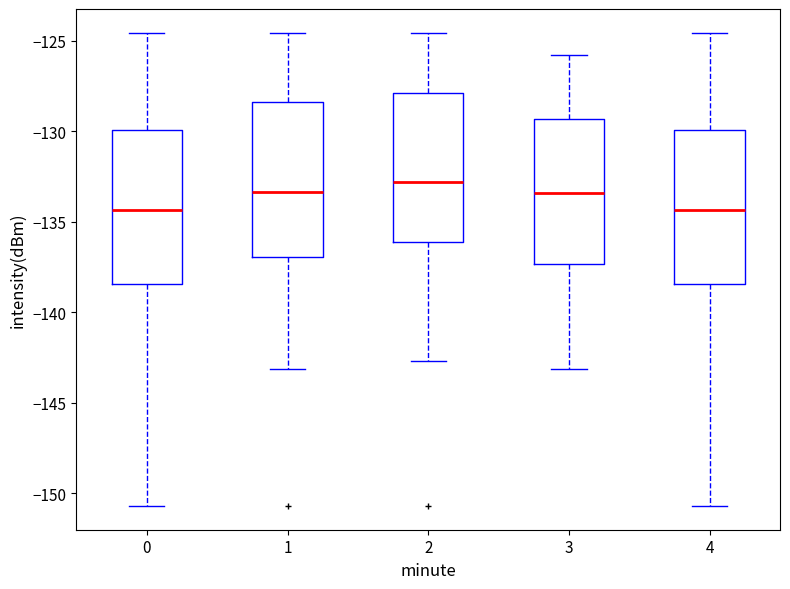

Where is the upper edge of the box at x = 4 on the y-axis? The values are not printed on the chart, so give them approximately, as read against the axis.

-130.0